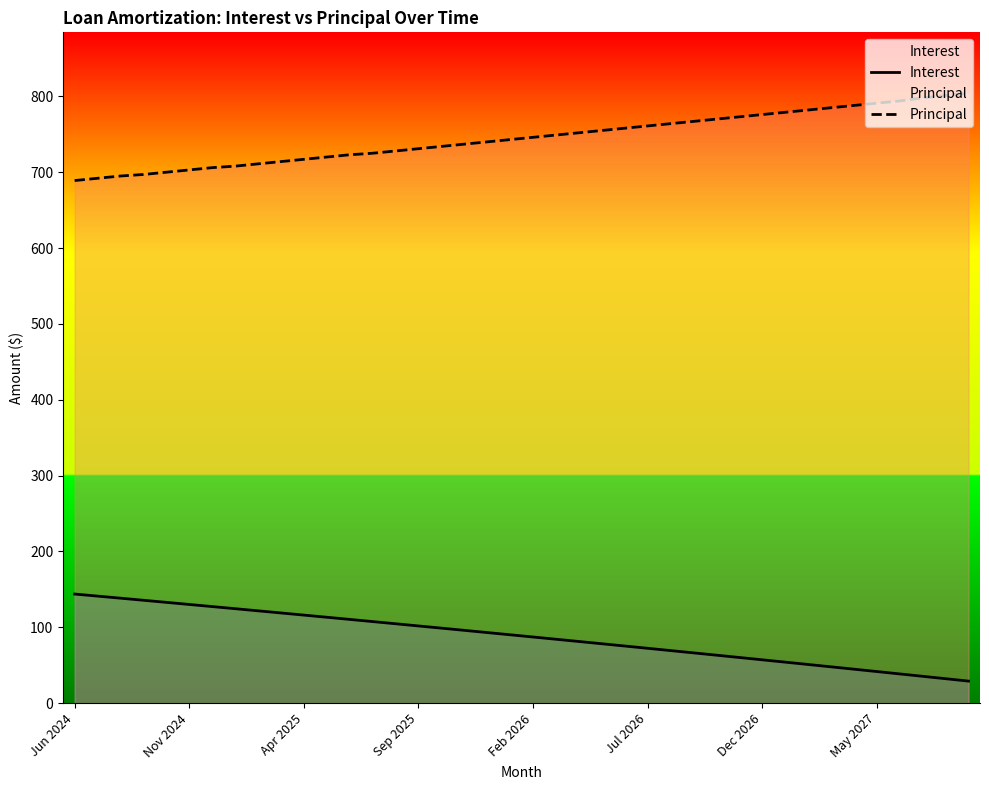

At which category does the chart reach its peak across all series?

39